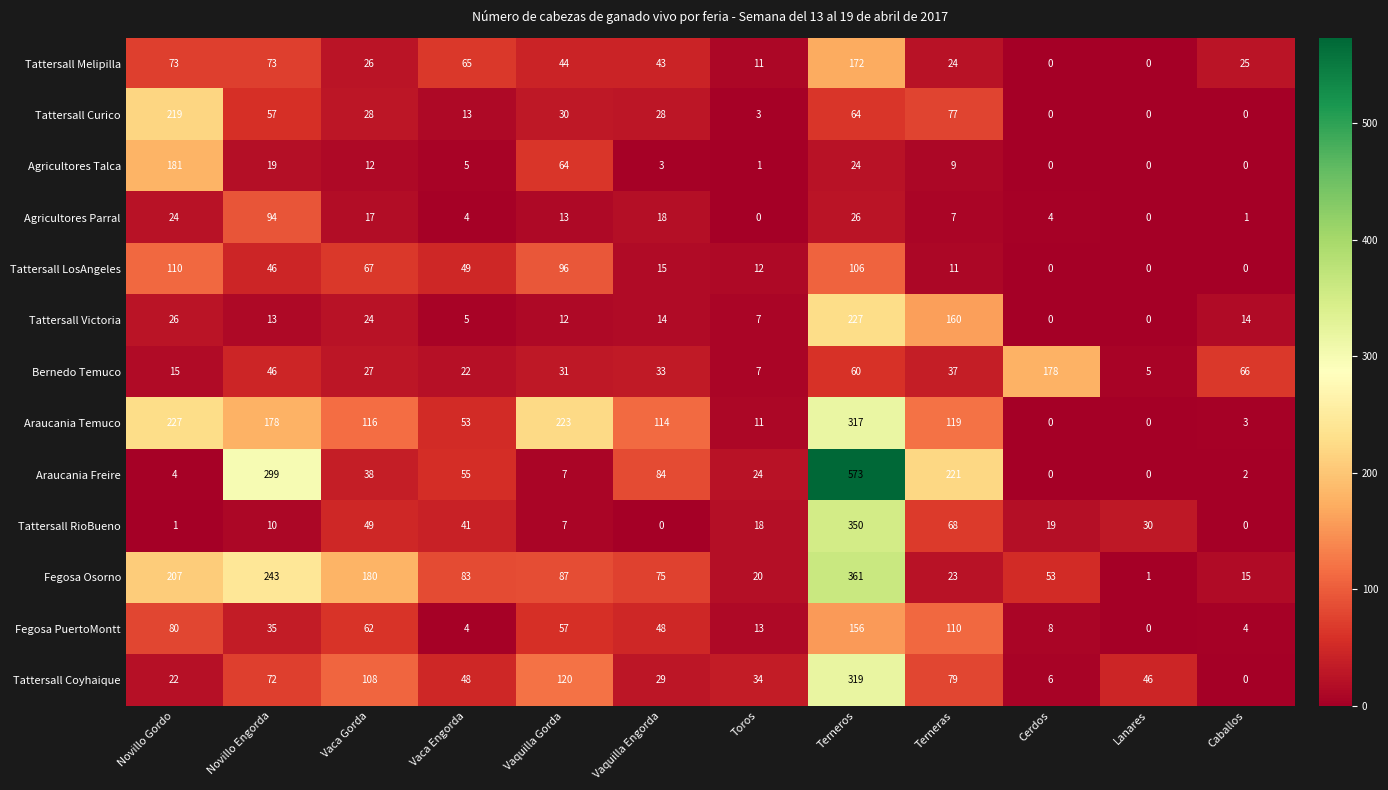

At which category is the sum across all series the highest?

Terneros